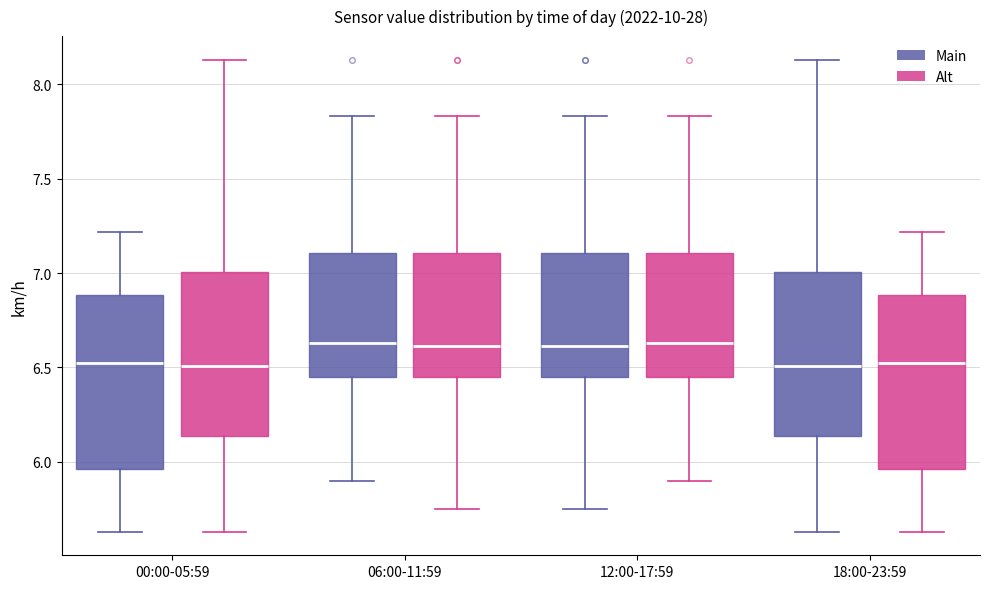

Where does the upper whisker of the box for 18:00-23:59 (Main) end on the y-axis? The values are not printed on the chart, so give them approximately, as read against the axis.

8.15